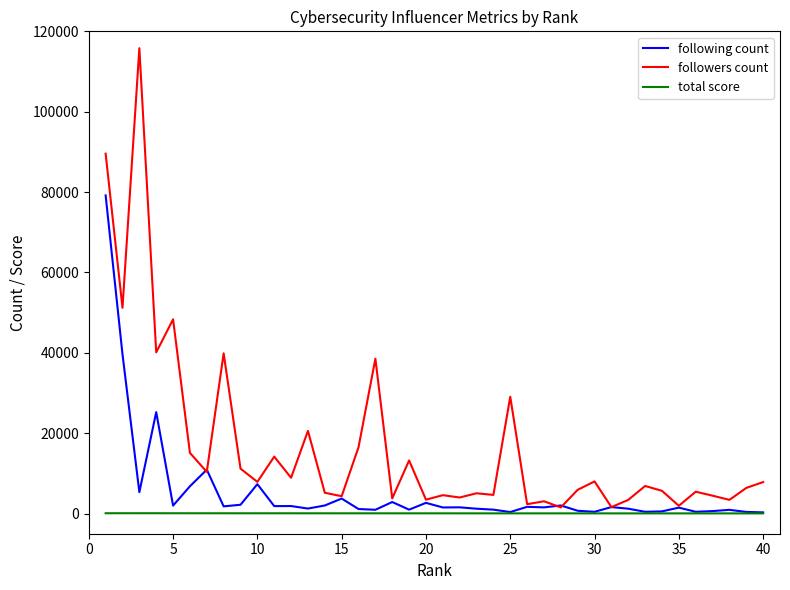

What is the maximum value shown in the chart?

115803